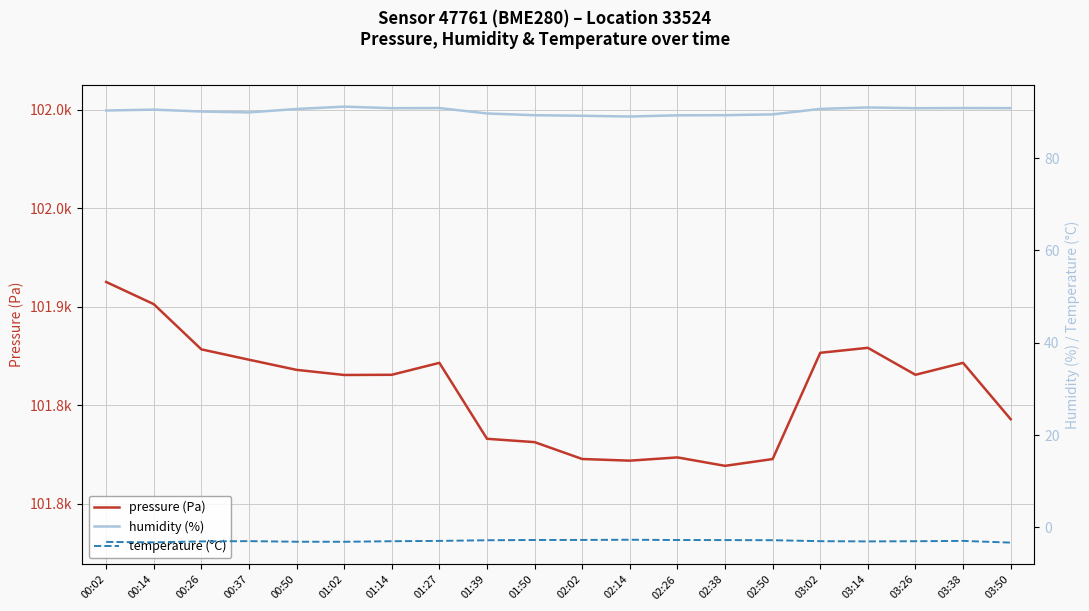

True or false: temperature (°C) and pressure (Pa) cross at least once.

False